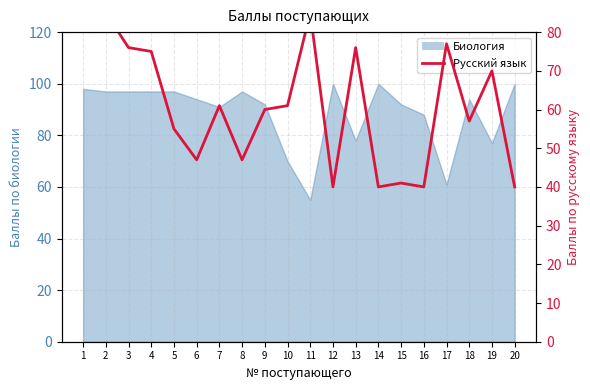

What is the smallest value displayed?

40